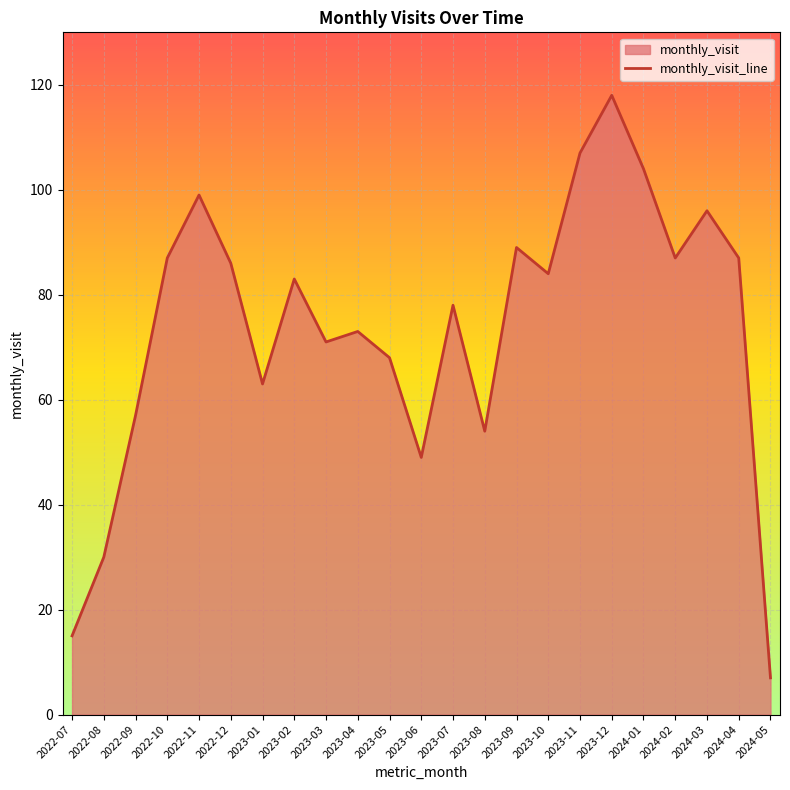

Reading left to right, transcribe all the data shown in this chart.

15	30	57	87	99	86	63	83	71	73	68	49	78	54	89	84	107	118	104	87	96	87	7